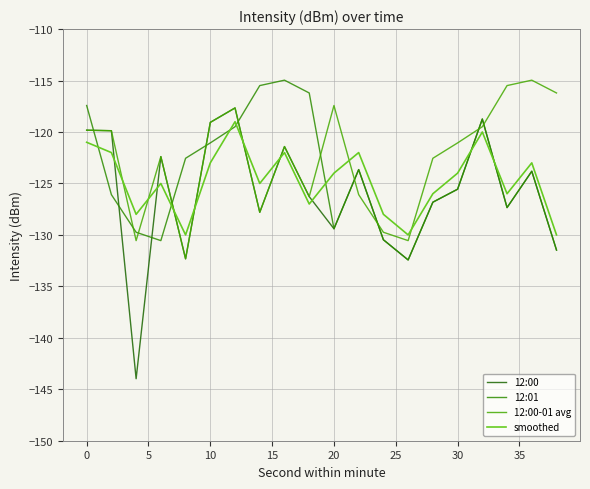

Is this an area chart (filled region under the line)?

No